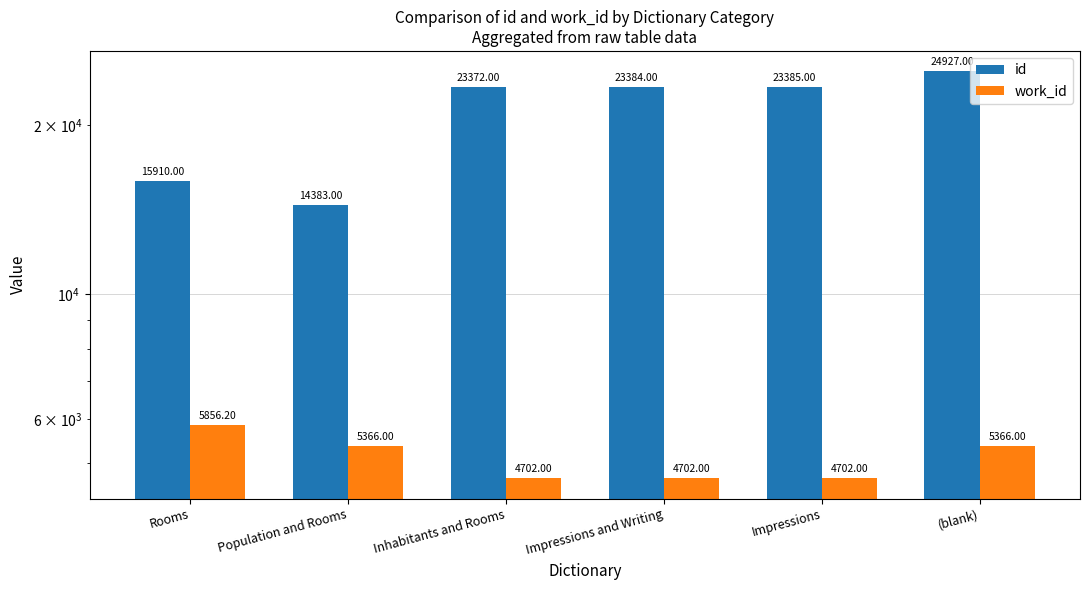

What is the label of the 6th bar from the left?

(blank)